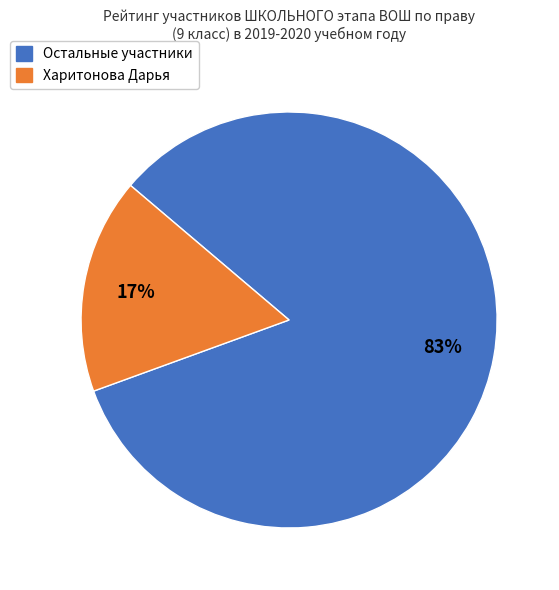

Is there a majority slice in this chart?

Yes